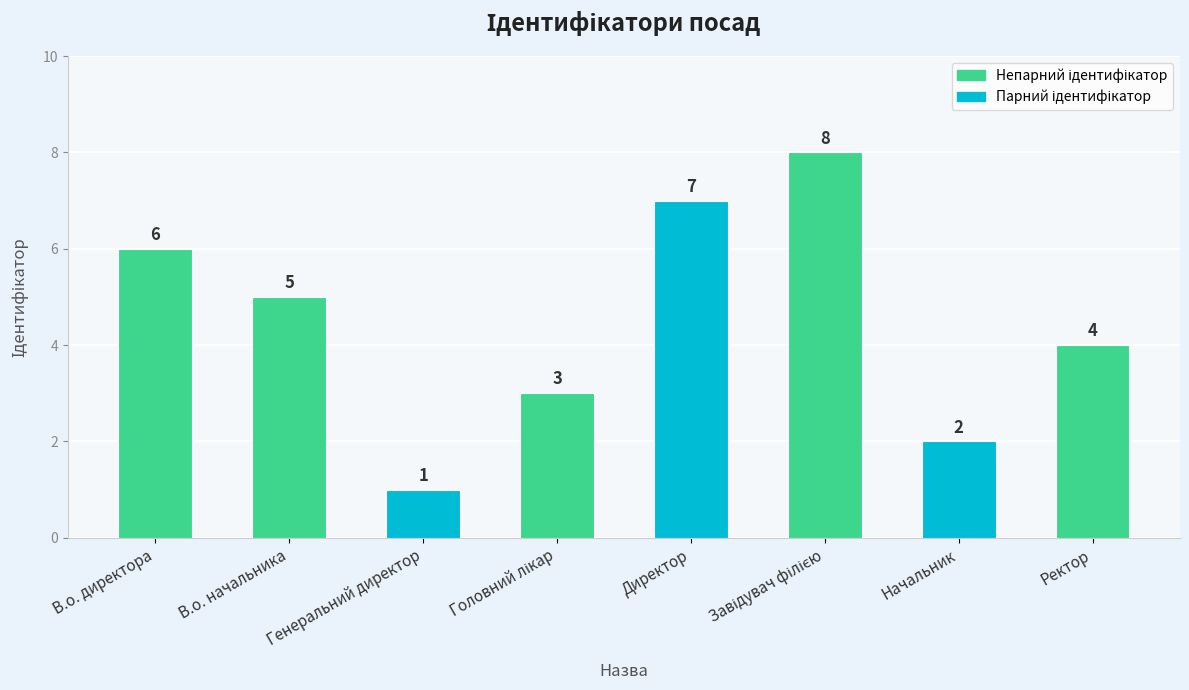

What is the value of the 1st bar from the left?

6